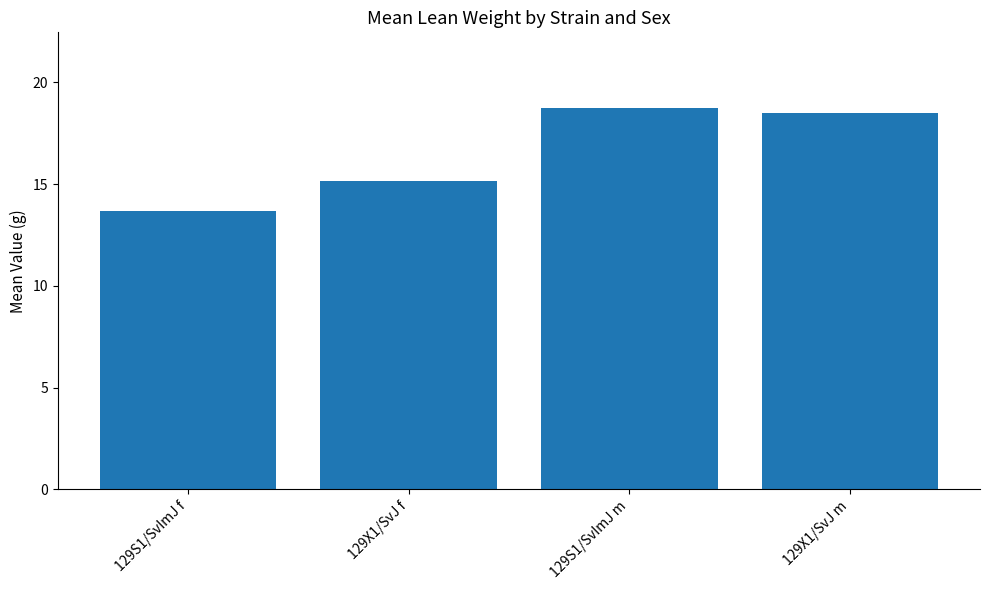

What is the change in value from 129X1/SvJ f to 129S1/SvImJ m?

+3.6